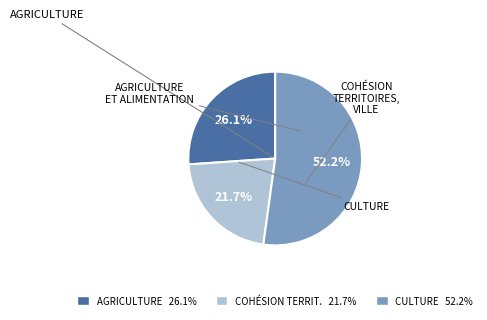

What is the ratio of the value at COHÉSION TERRIT. 21.7% to the value at CULTURE 52.2%?

0.4